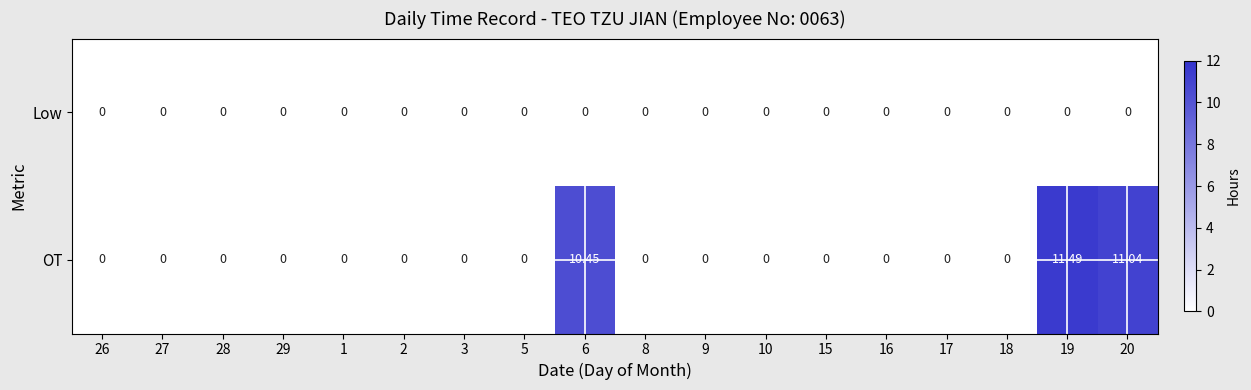

Count the number of data series in this chart.

2